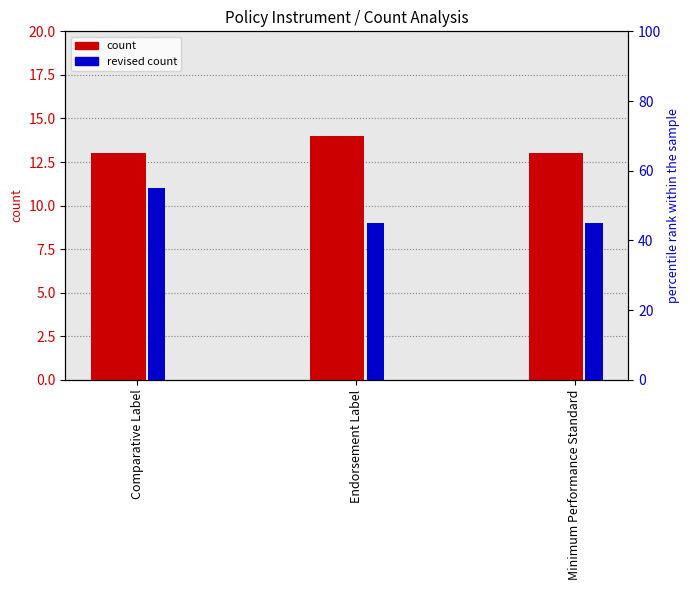

Is the value of Revised count at Comparative Label greater than the value of Adopted count at Comparative Label?

No